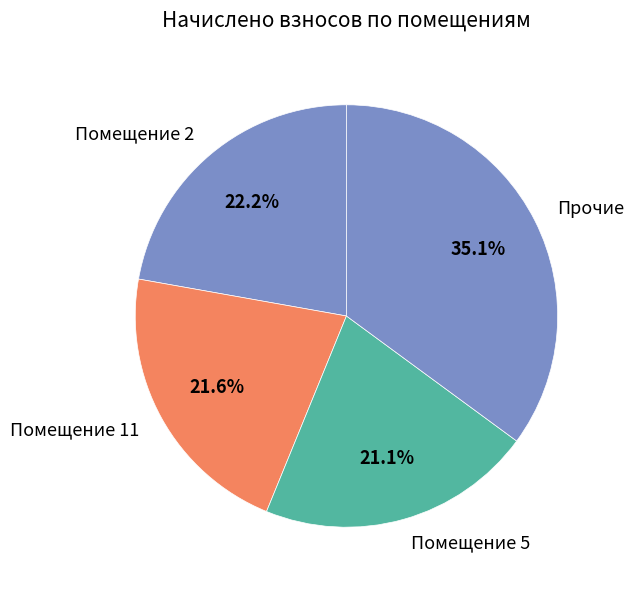

Between Помещение 11 and Прочие, which is larger?

Прочие